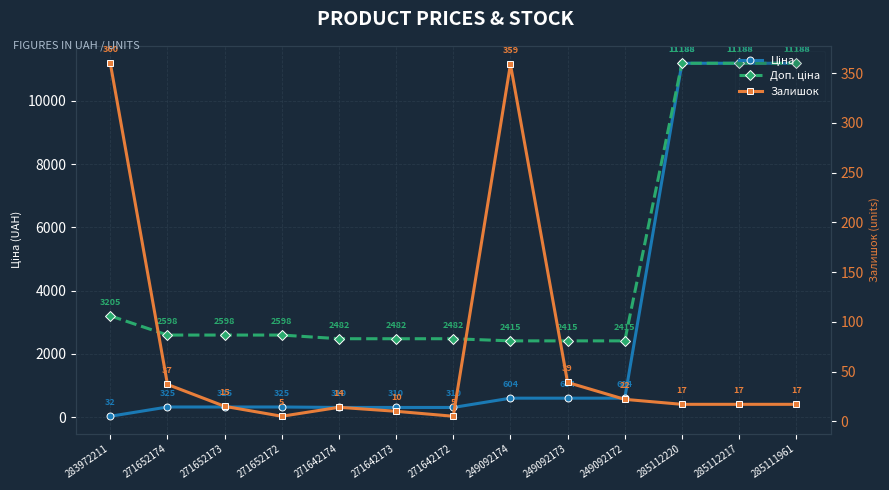

Which series has the largest total across all categories?

Доп. ціна